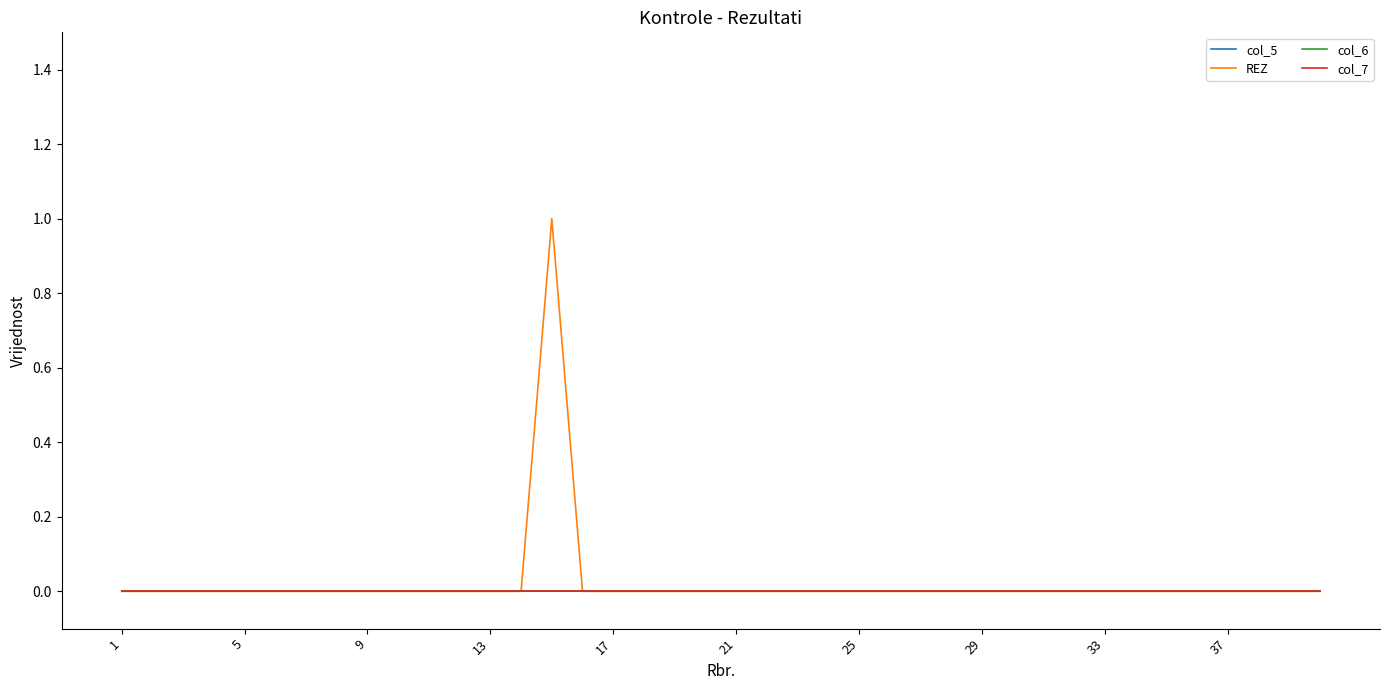

What is the highest value of the REZ series?

1